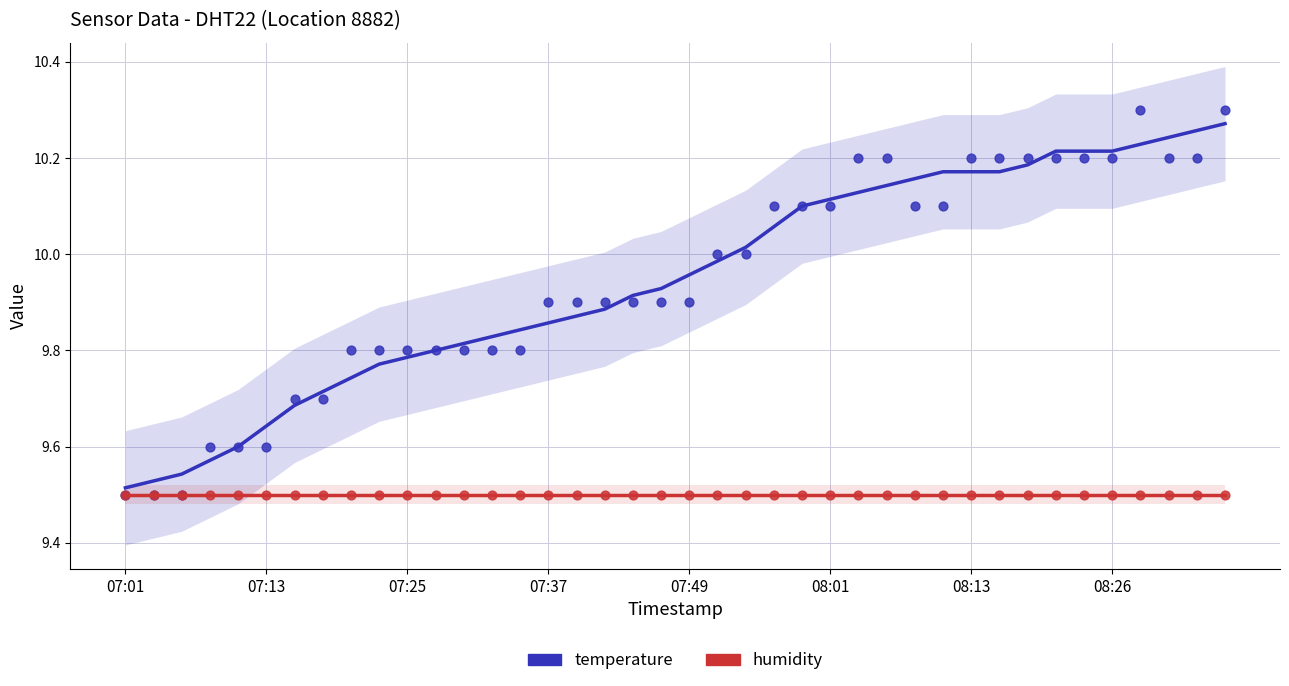

What are all the series names shown in the legend?

temperature, humidity